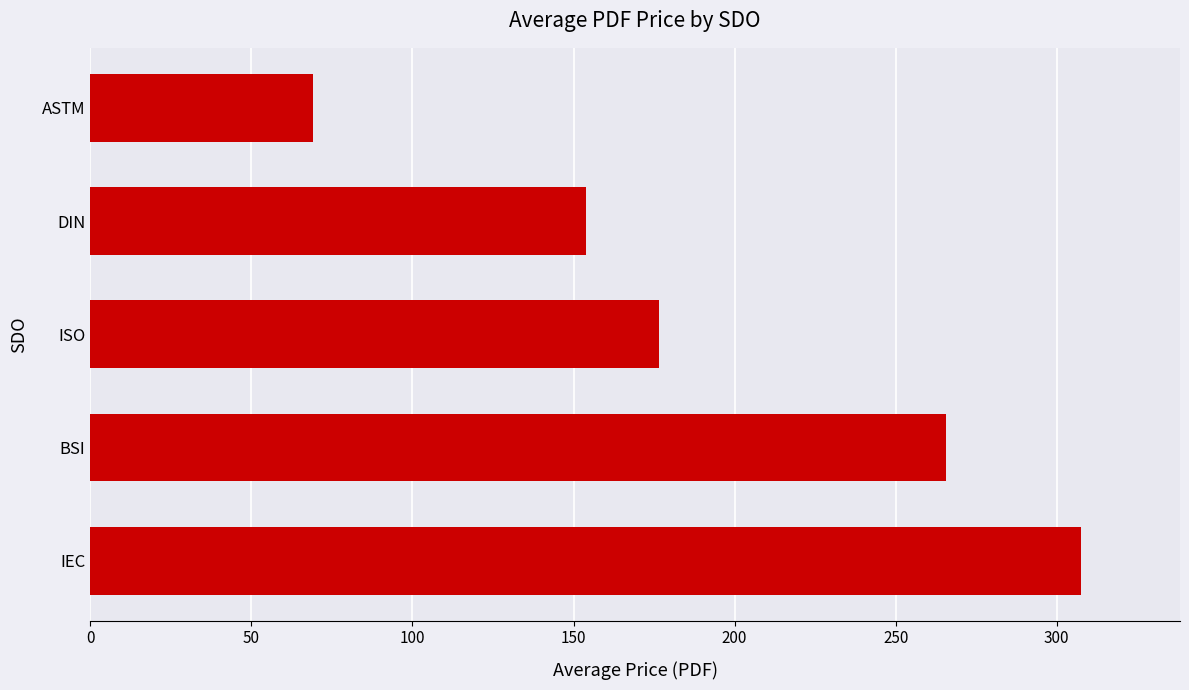

List the labels in order of value, largest first.

IEC, BSI, ISO, DIN, ASTM